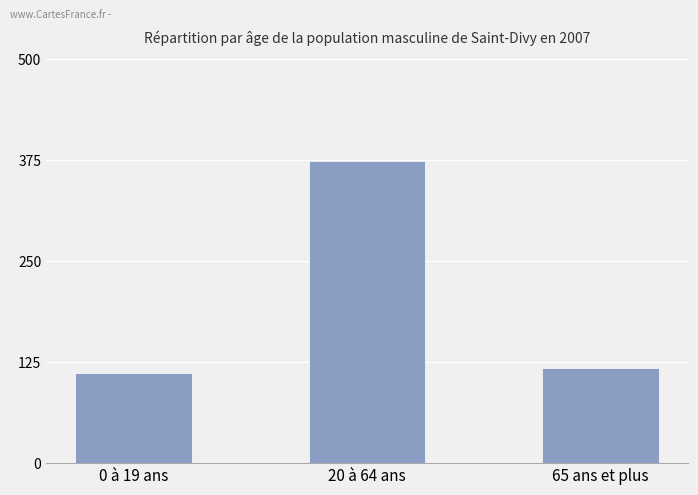

Which category has the lowest value across all series?

0 à 19 ans